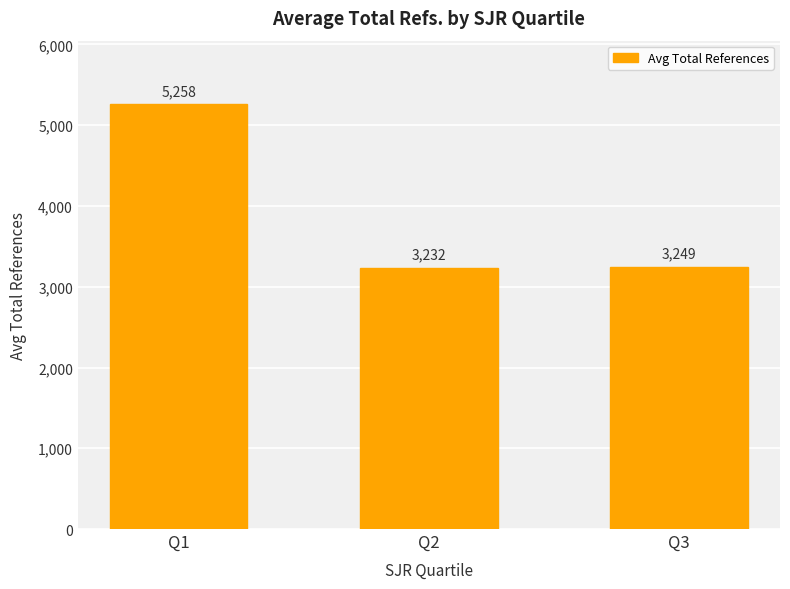

At which label is the value closest to 4245?

Q3